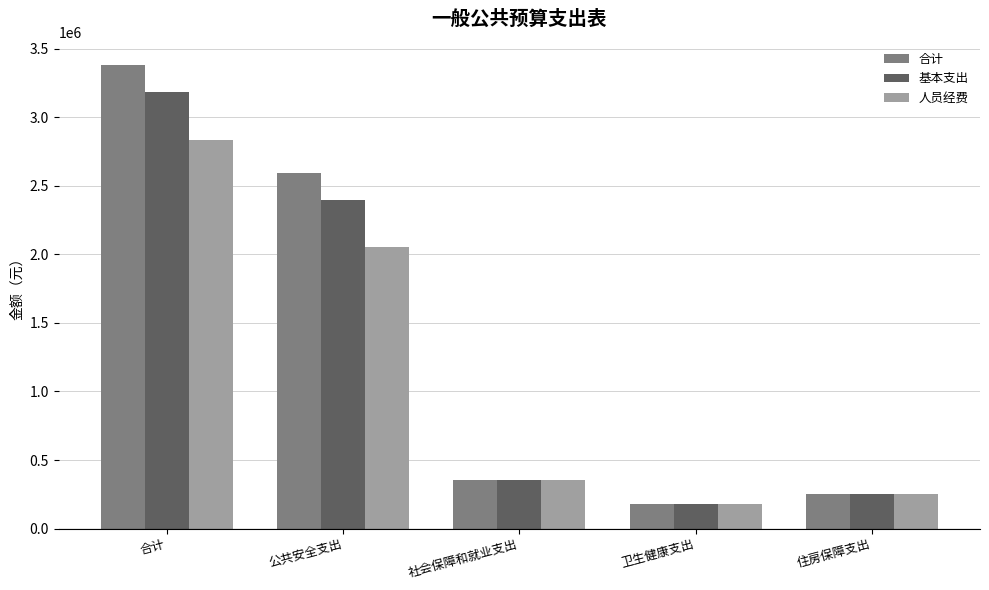

What is the average value of the 基本支出 series?

1271849.0